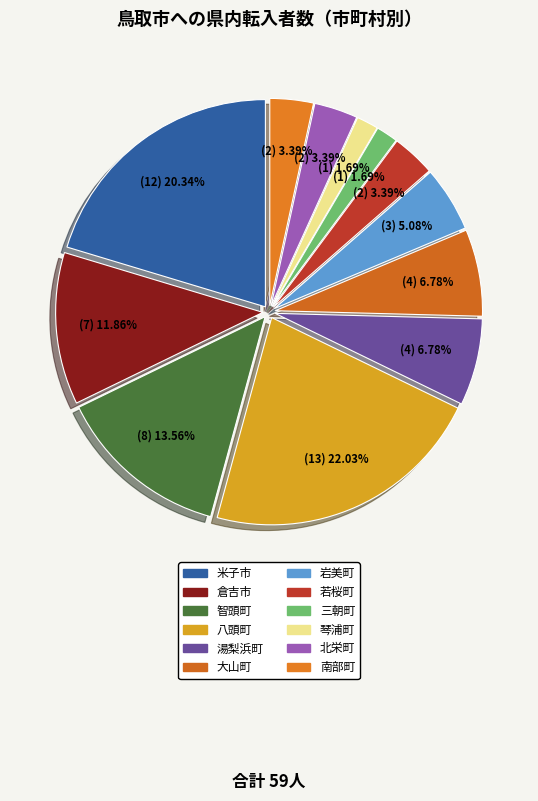

Is 三朝町 the majority of the pie?

No